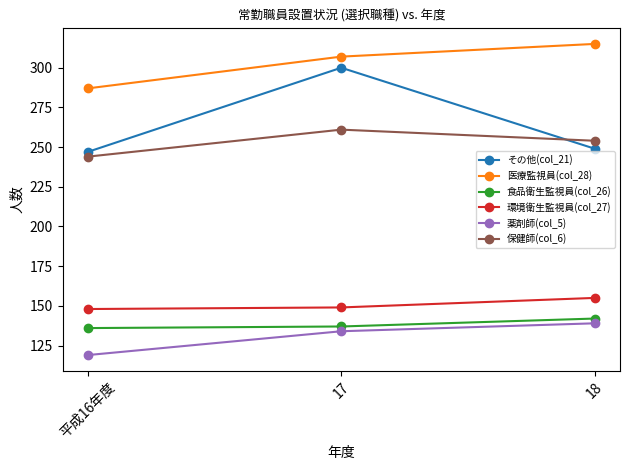

What is the average value of the 環境衛生監視員(col_27) series?

151